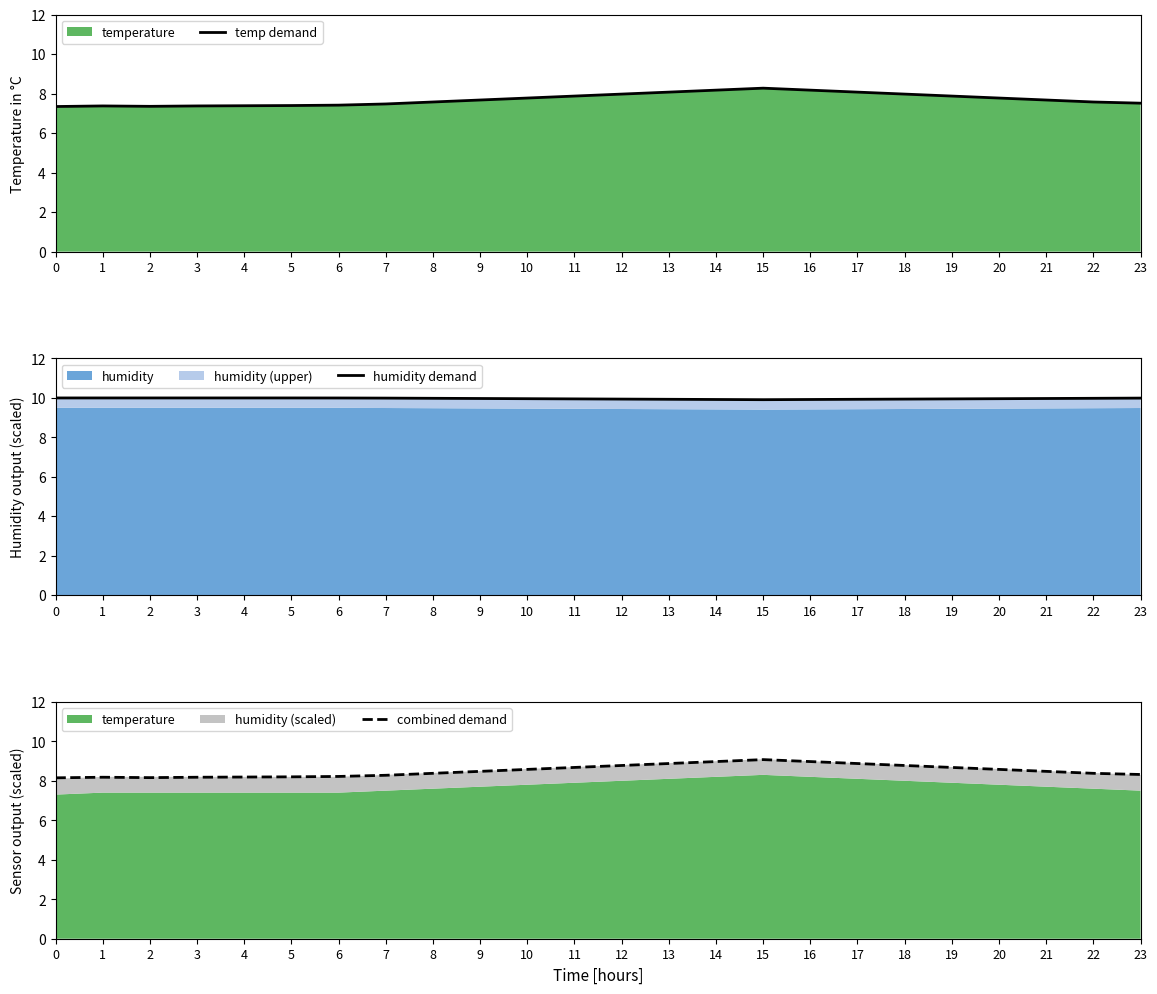

What is the approximate value of combined demand at 20?

8.6